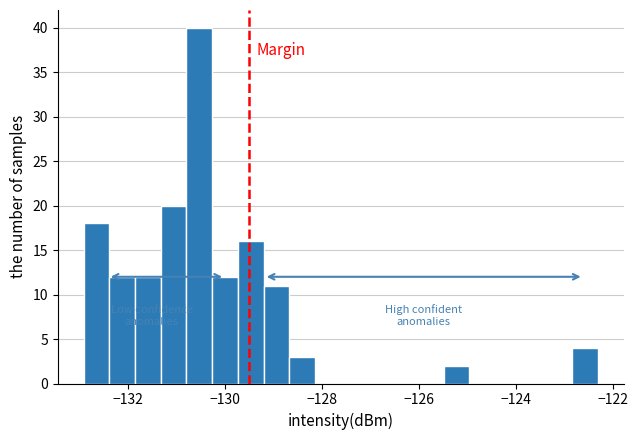

Read against the x-axis, roughly where is the centre of the tallest bar?

-130.6